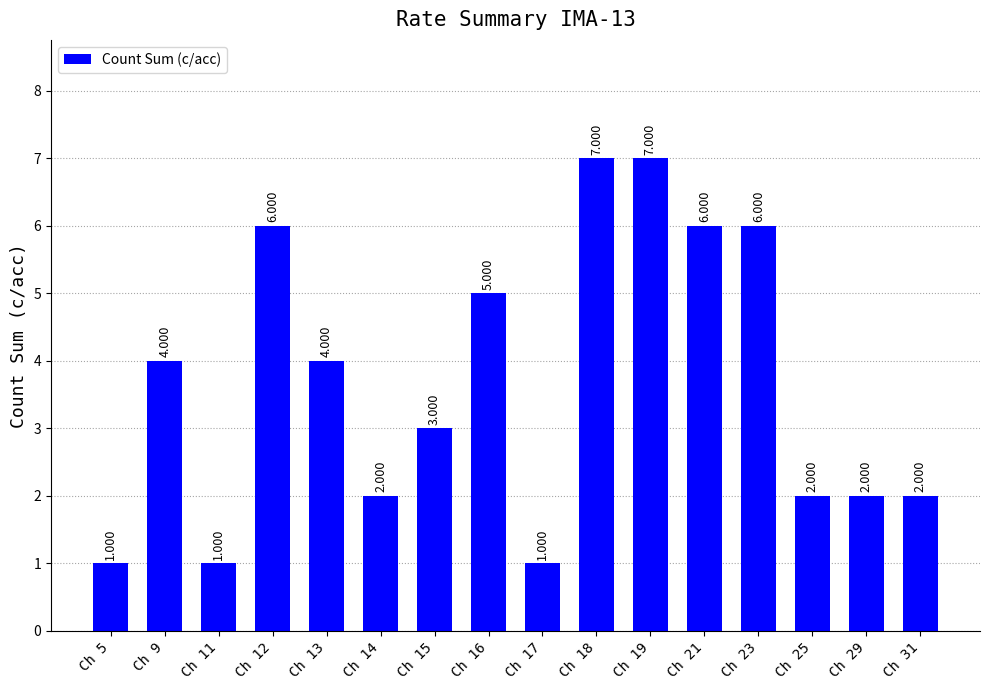

What value does the data have at Ch 18?

7